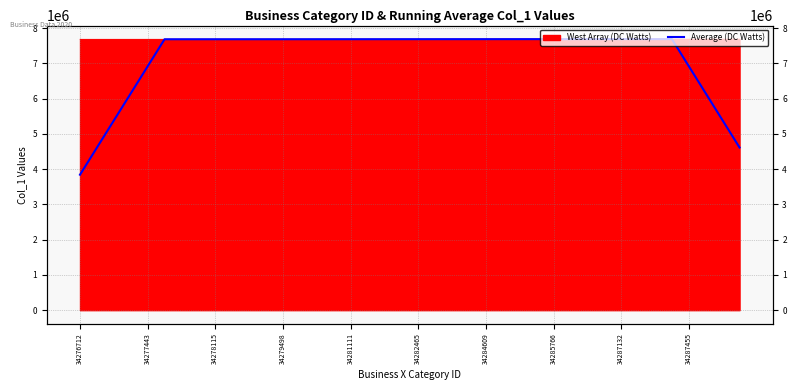

Which label corresponds to the smallest value in the chart?

34276712